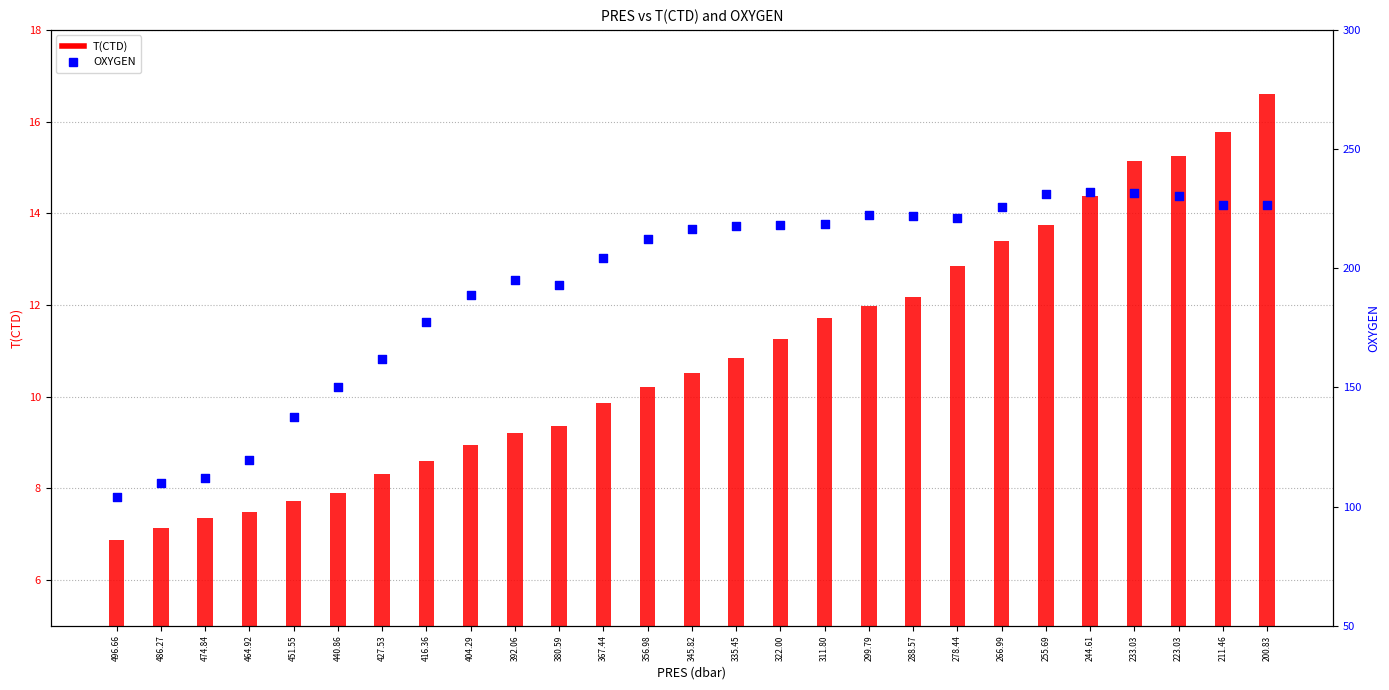

What are all the series names shown in the legend?

T(CTD), OXYGEN